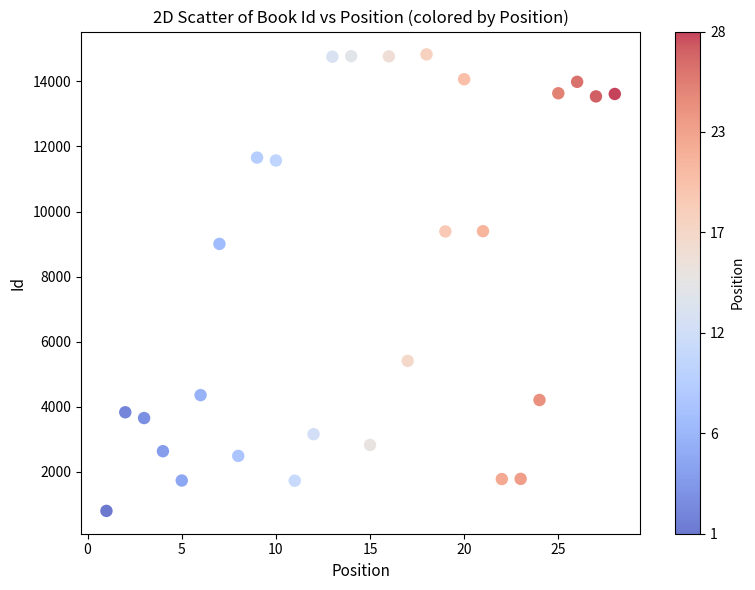

What Y value in the scatter plot is closest to 7814?

9005